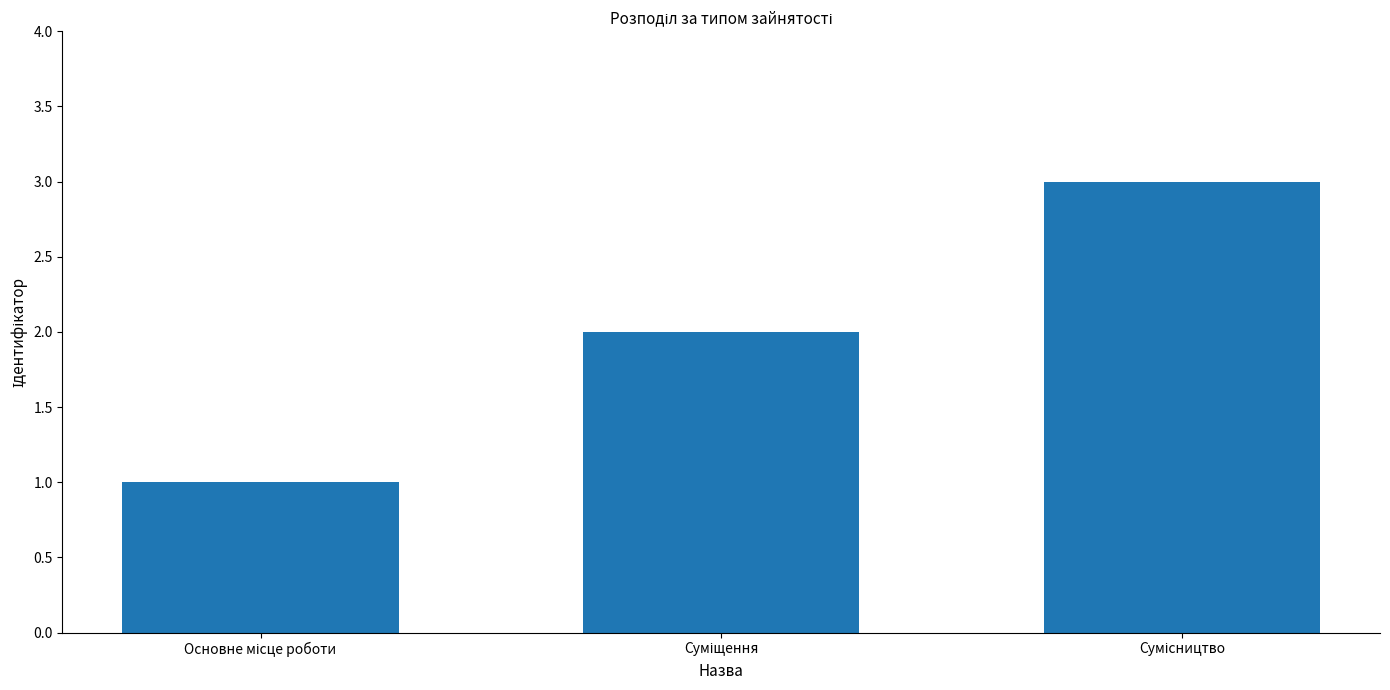

What is the greatest value displayed?

3